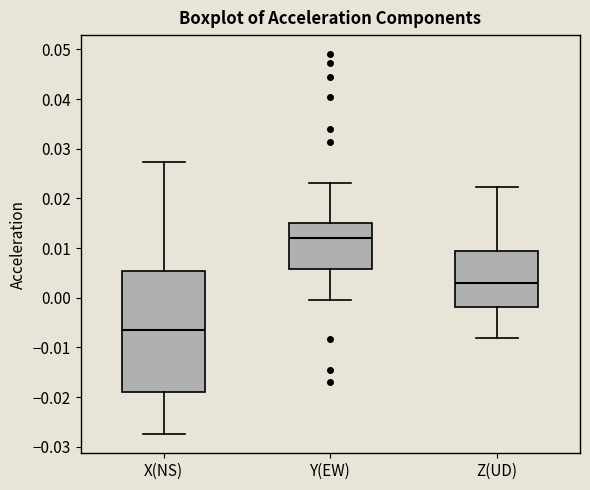

Reading left to right, transcribe this box plot: for each box, give where its median line is, the range the box spans, and where its two whiskers end, as read against the y-axis. The values are not printed on the chart, so give them approximately, as read against the axis.

X(NS): median -0.006, box -0.019 to 0.005, whiskers -0.027 to 0.027
Y(EW): median 0.012, box 0.006 to 0.015, whiskers 0.000 to 0.023
Z(UD): median 0.003, box -0.002 to 0.010, whiskers -0.008 to 0.022